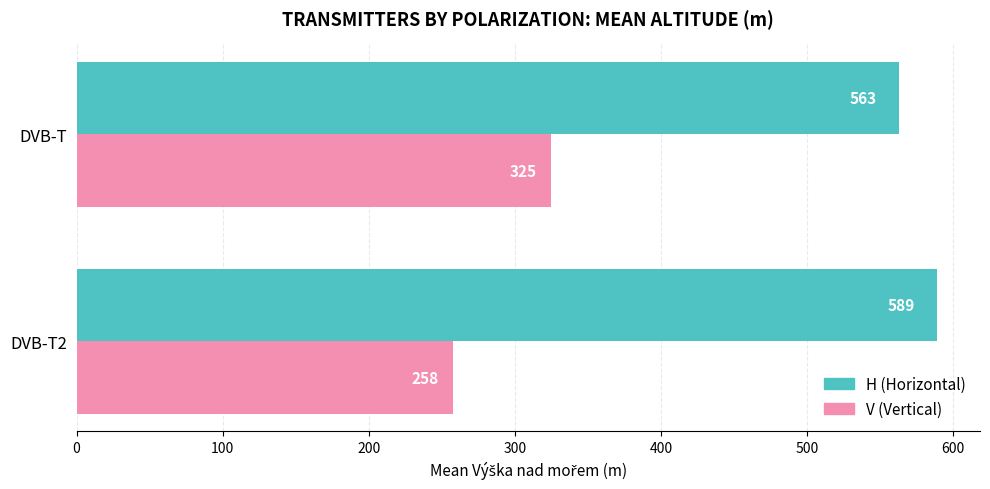

Read the H (Horizontal) value at DVB-T.

563